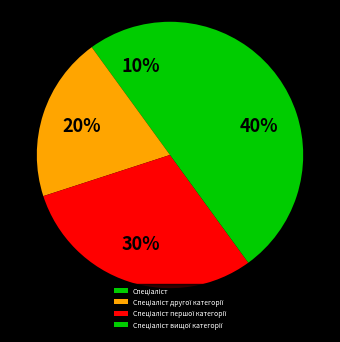

How many segments does this pie chart have?

4